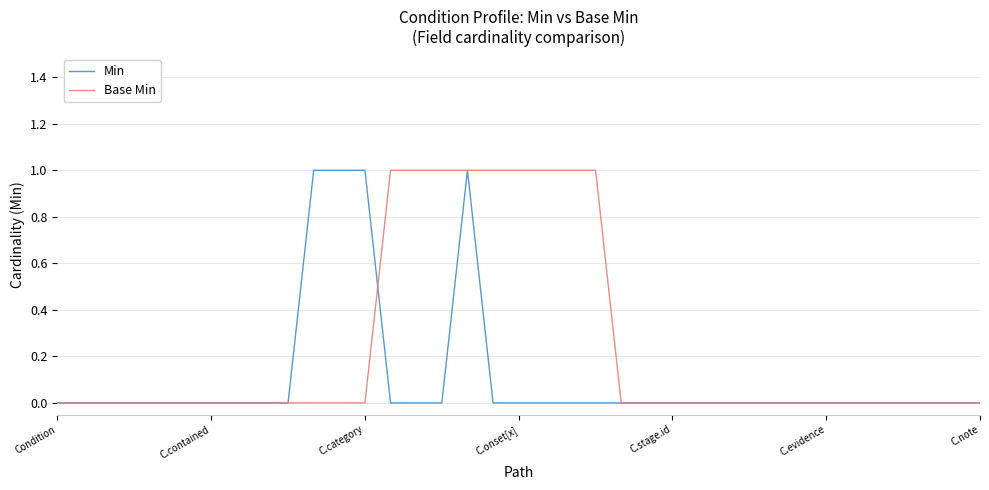

Rank the series by their average value, from lowest to highest.

Min, Base Min